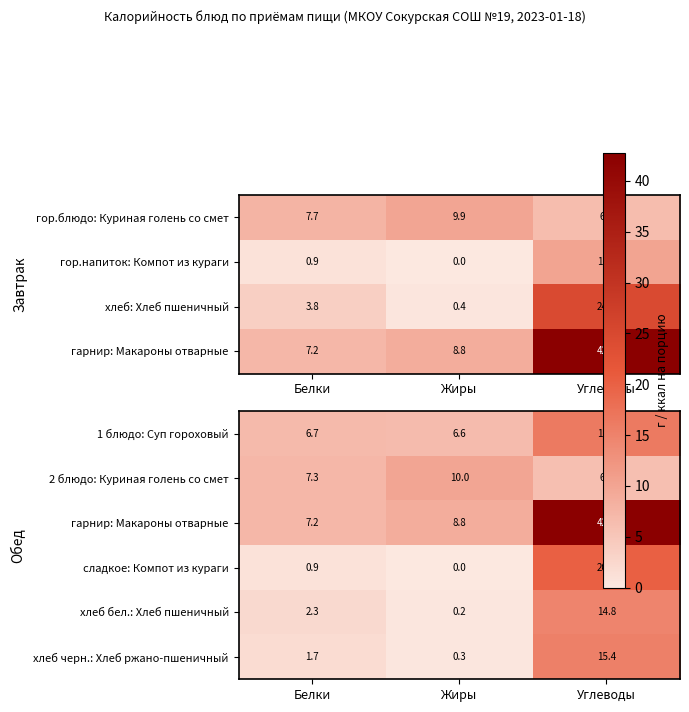

At which category is the sum across all series the highest?

Углеводы